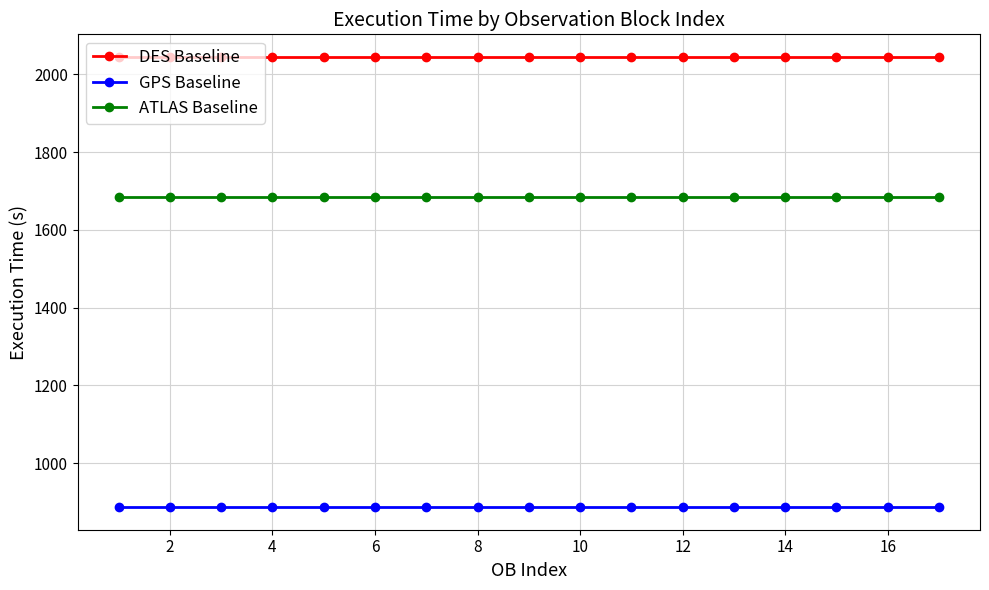

List the series in order of their peak value, highest first.

DES Baseline, ATLAS Baseline, GPS Baseline